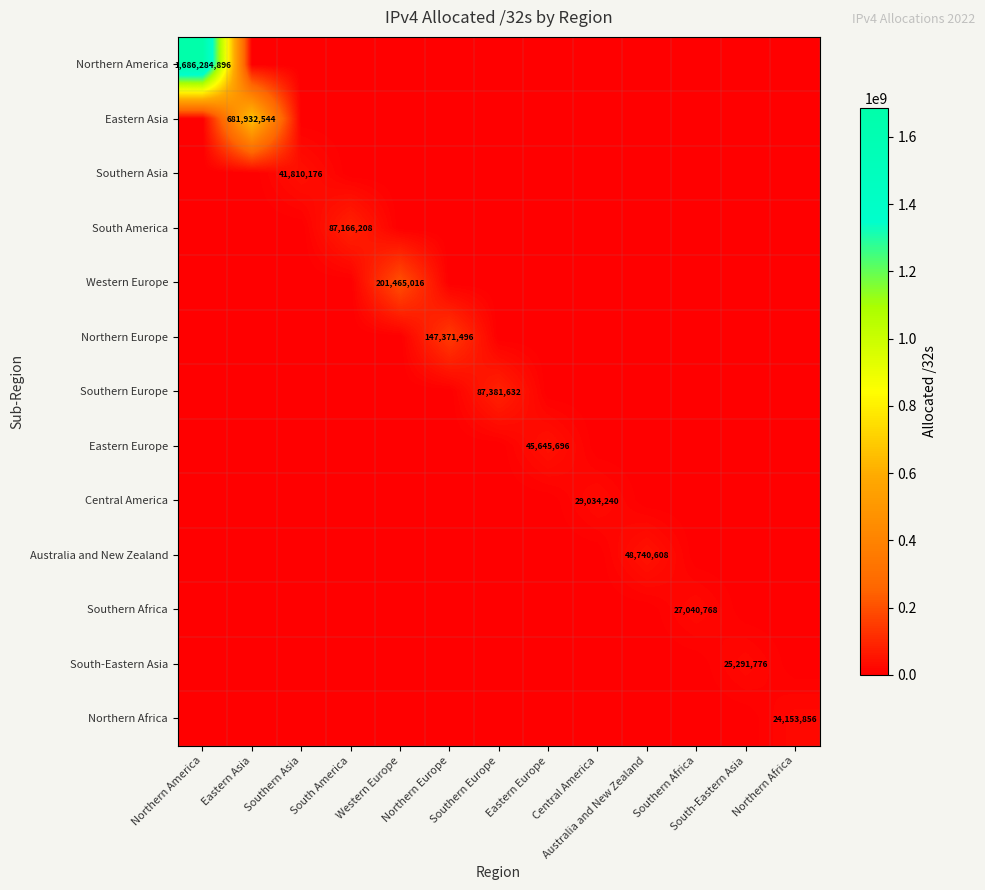

At Southern Europe, list the series in order from largest to smallest.

Southern Europe, Northern America, Eastern Asia, Southern Asia, South America, Western Europe, Northern Europe, Eastern Europe, Central America, Australia and New Zealand, Southern Africa, South-Eastern Asia, Northern Africa